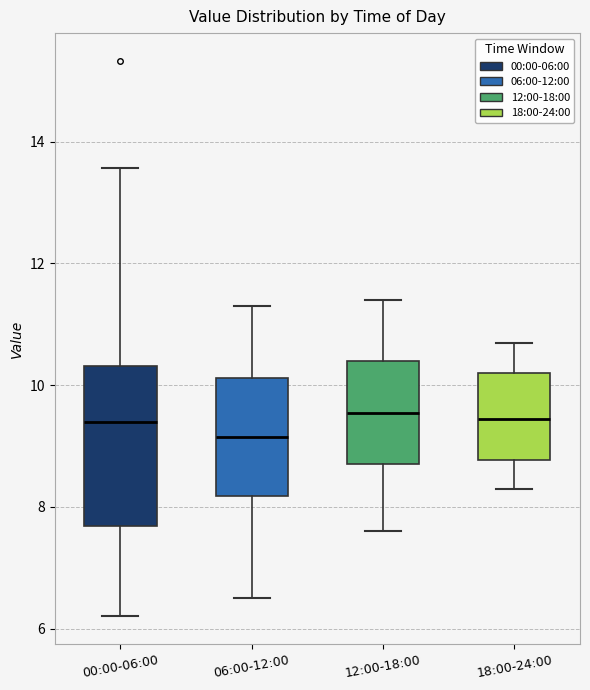

Reading left to right, transcribe this box plot: for each box, give where its median line is, the range the box spans, and where its two whiskers end, as read against the y-axis. The values are not printed on the chart, so give them approximately, as read against the axis.

00:00-06:00: median 9.4, box 7.6 to 10.4, whiskers 6.2 to 13.6
06:00-12:00: median 9.2, box 8.2 to 10.2, whiskers 6.6 to 11.4
12:00-18:00: median 9.6, box 8.8 to 10.4, whiskers 7.6 to 11.4
18:00-24:00: median 9.4, box 8.8 to 10.2, whiskers 8.4 to 10.8